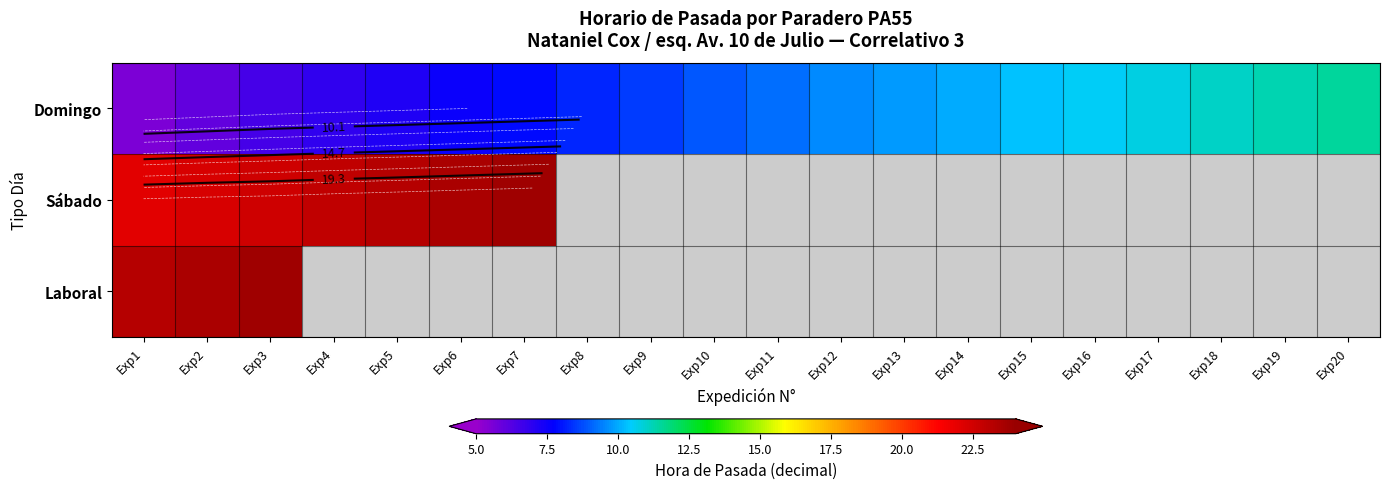

Between Exp3 and Exp6, which series saw the biggest shift?

Laboral